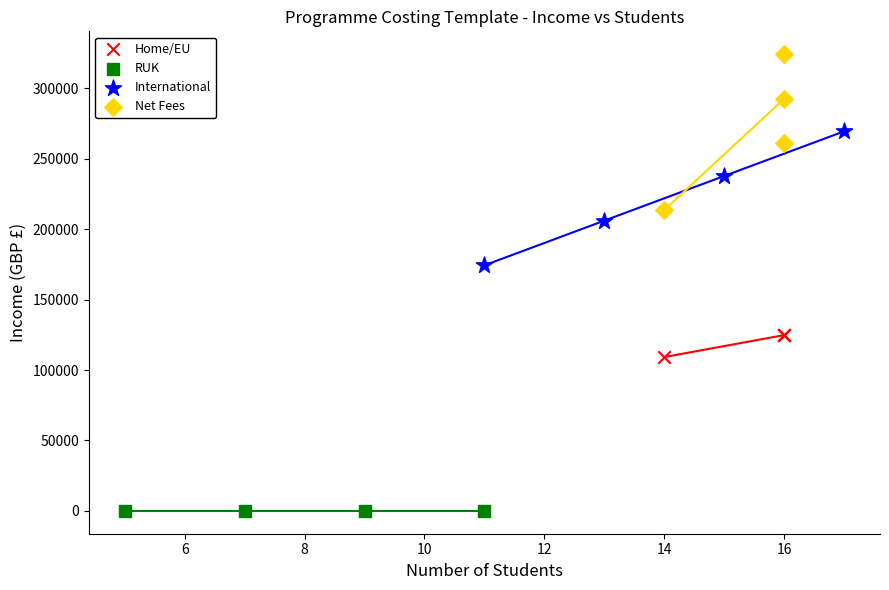

Which series reaches the maximum Y coordinate?

Net Fees